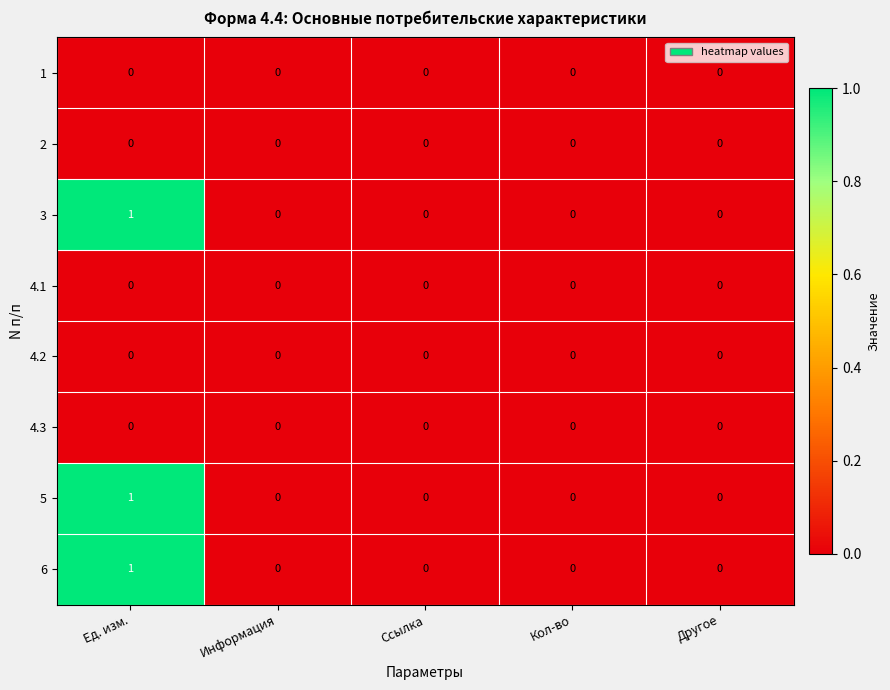

Which category has the highest value across all series?

Ед. изм.